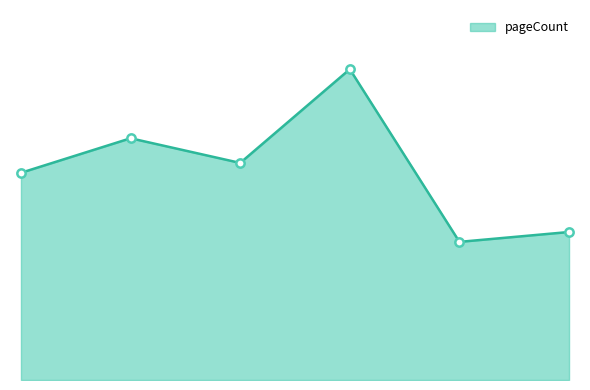

Reading left to right, what are all the values shown in this chart?

336	392	352	504	224	240